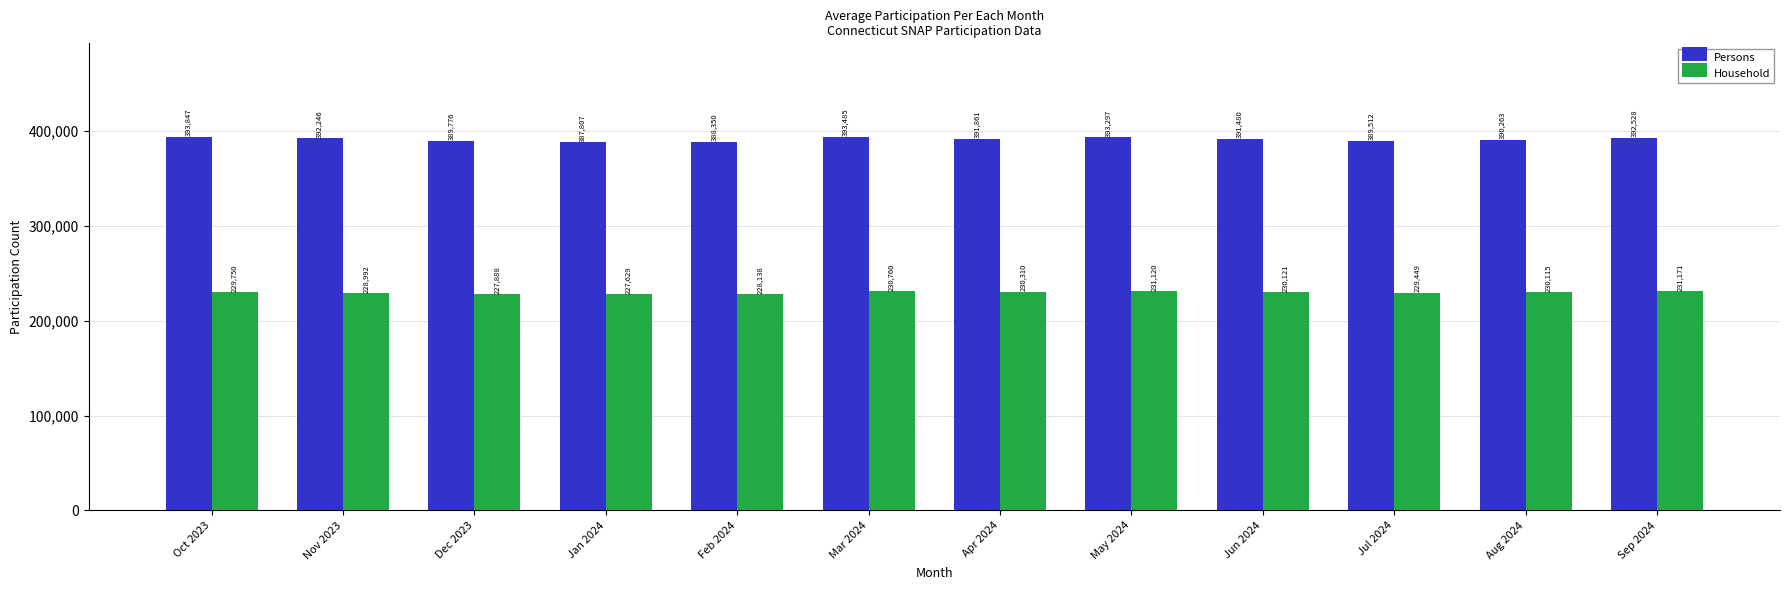

What position from the right is Jul 2024?

3